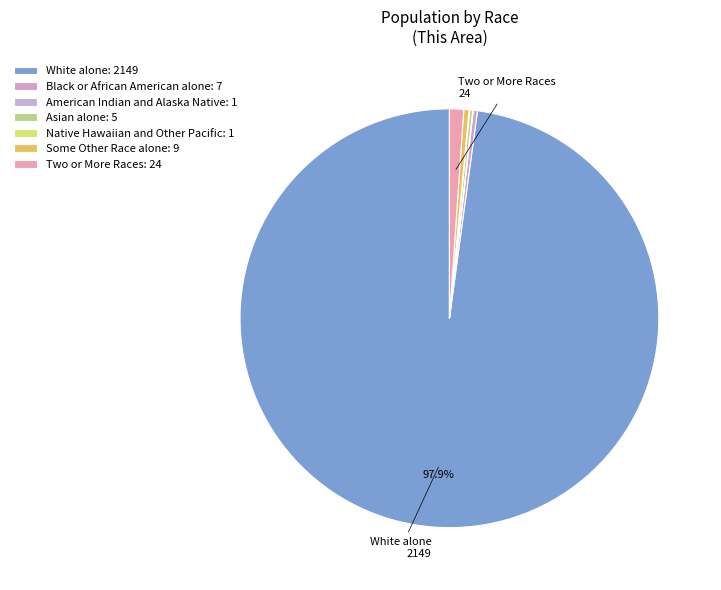

Between Asian alone and Two or More Races, which is larger?

Two or More Races